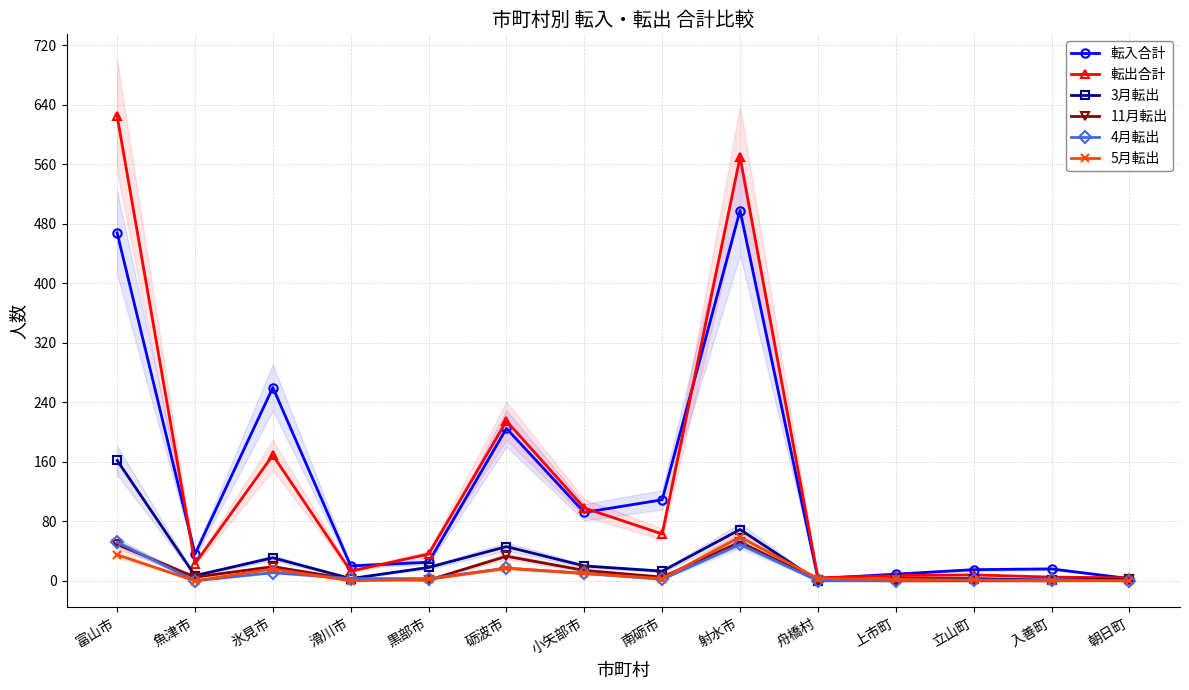

What is the label of the 3rd point from the right?

立山町